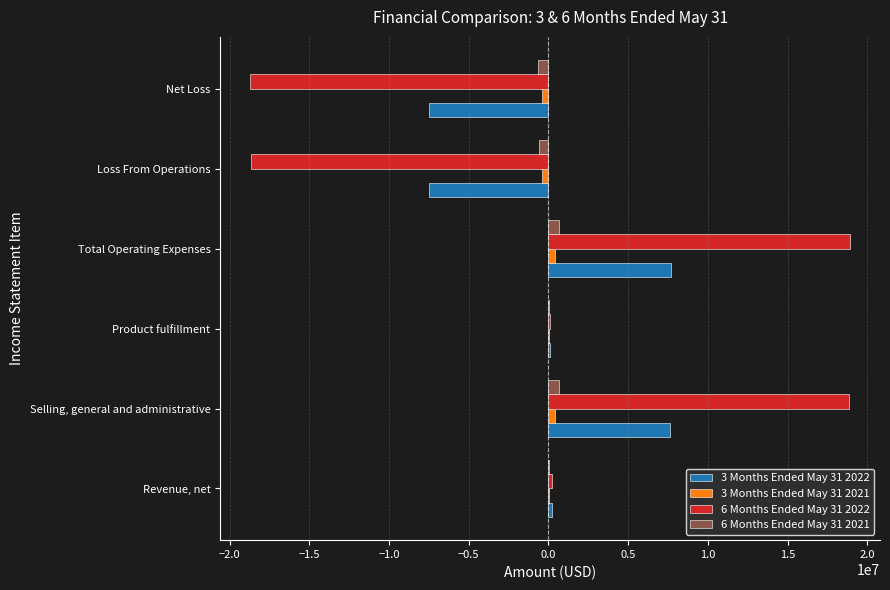

True or false: 3 Months Ended May 31 2022 has a value of -2135174 at Net Loss.

False